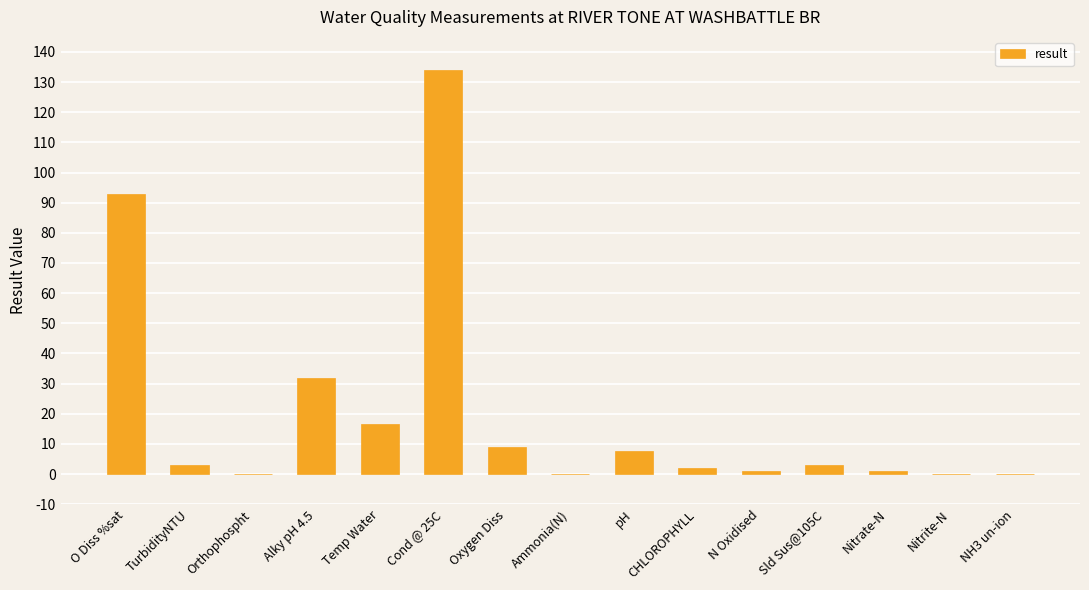

Where does the data first go above 3?

O Diss %sat